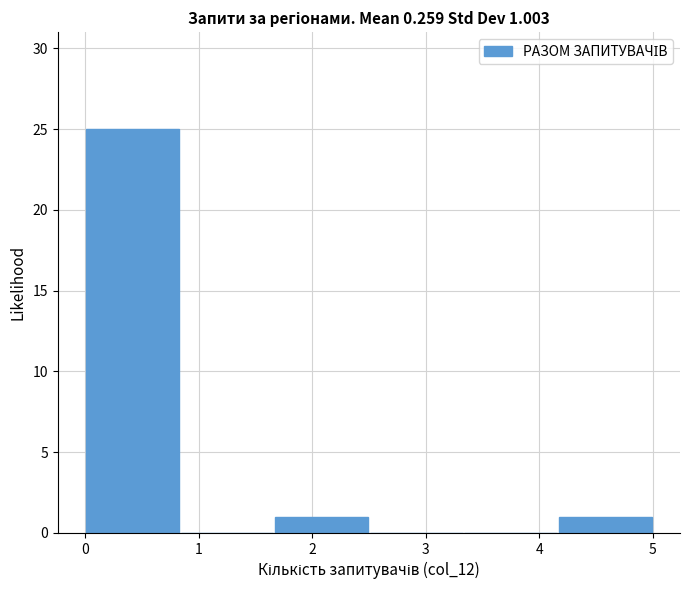

Which range on the x-axis has the tallest bar?

0.0 to 0.8